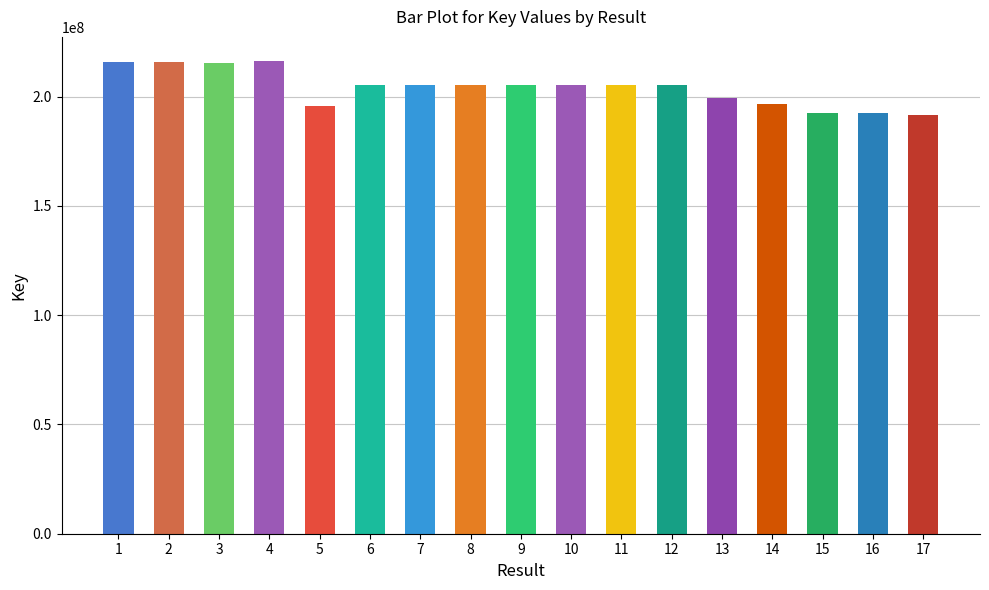

Is it true that the value at 17 is 191732288?

True